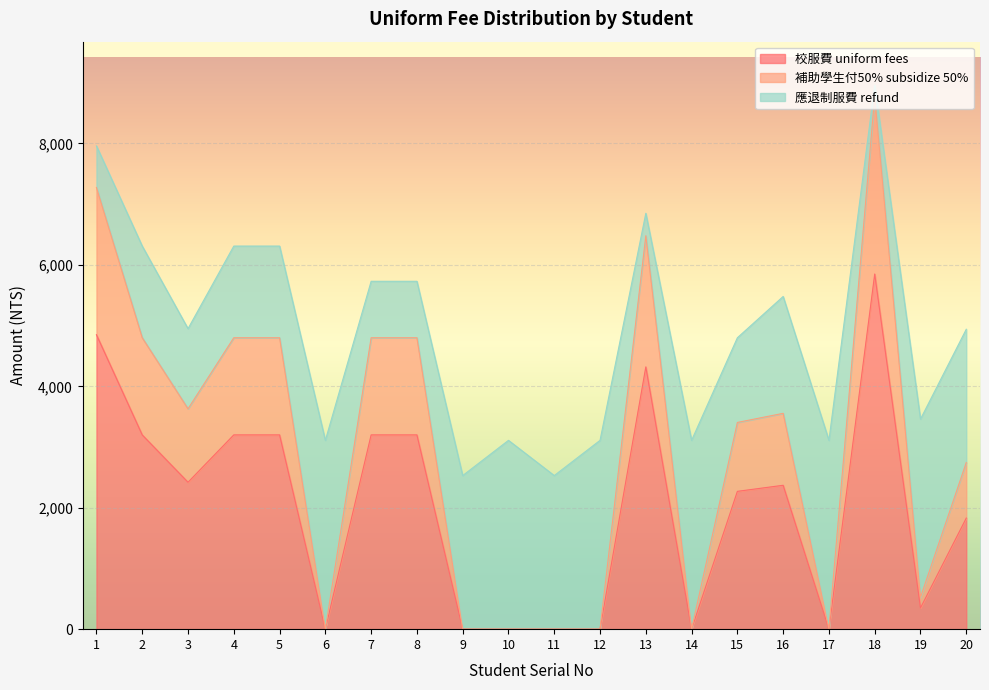

What is the highest value of the 校服費 uniform fees series?

5850